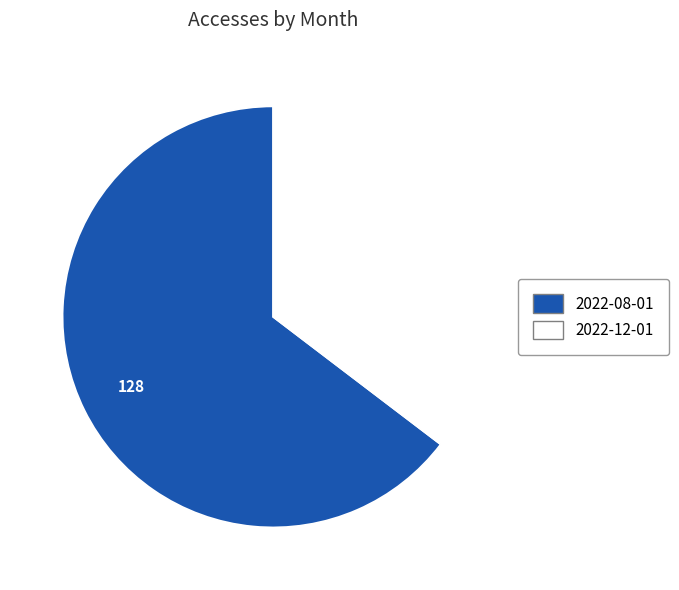

Does any single category account for the majority?

Yes